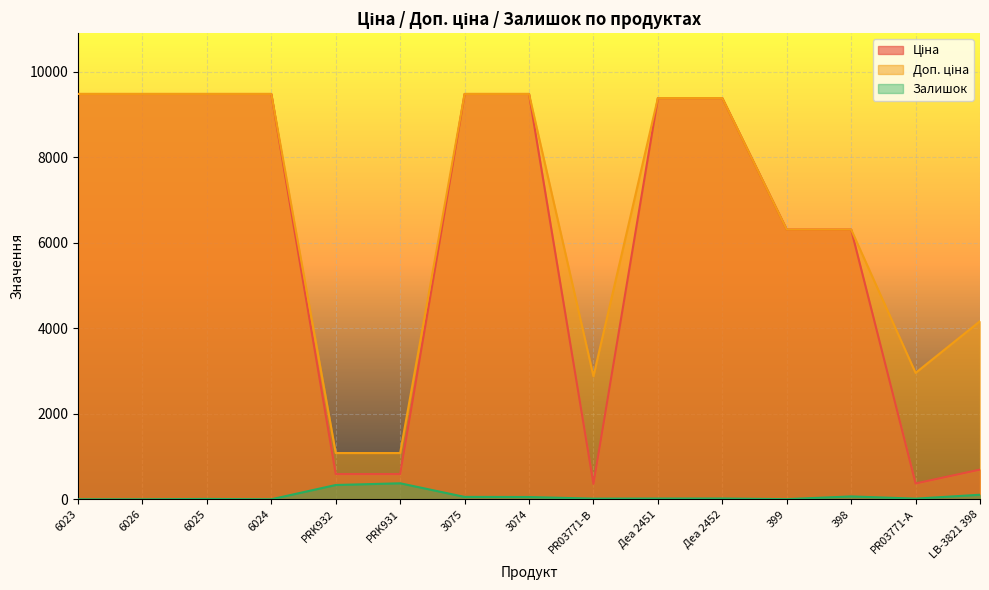

Reading left to right, what are all the values shown in this chart?

Ціна: 6023=9480.1	6026=9480.1	6025=9480.1	6024=9480.1	PRK932=589.9	PRK931=589.9	3075=9480.1	3074=9480.1	PR03771-B=359.9	Деа 2451=9384.0	Деа 2452=9384.0	399=6308.8	398=6308.8	PR03771-А=369.5	LB-3821 398=694.3
Доп. ціна: 6023=9480.1	6026=9480.1	6025=9480.1	6024=9480.1	PRK932=1081.7	PRK931=1081.7	3075=9480.1	3074=9480.1	PR03771-B=2878.8	Деа 2451=9384.0	Деа 2452=9384.0	399=6308.8	398=6308.8	PR03771-А=2955.8	LB-3821 398=4165.6
Залишок: 6023=0.0	6026=0.0	6025=8.0	6024=0.0	PRK932=334.0	PRK931=374.0	3075=56.0	3074=53.0	PR03771-B=15.0	Деа 2451=17.0	Деа 2452=18.0	399=3.0	398=67.0	PR03771-А=15.0	LB-3821 398=106.0